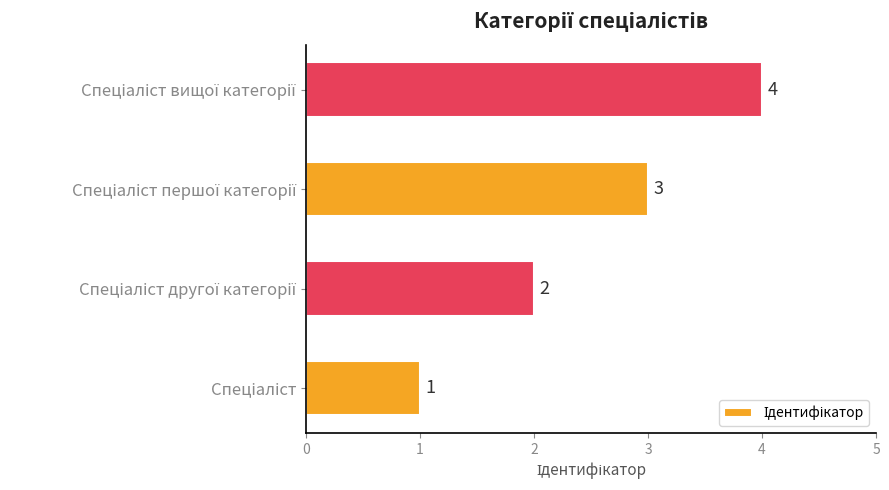

Are the bars grouped side by side (vs. stacked)?

No